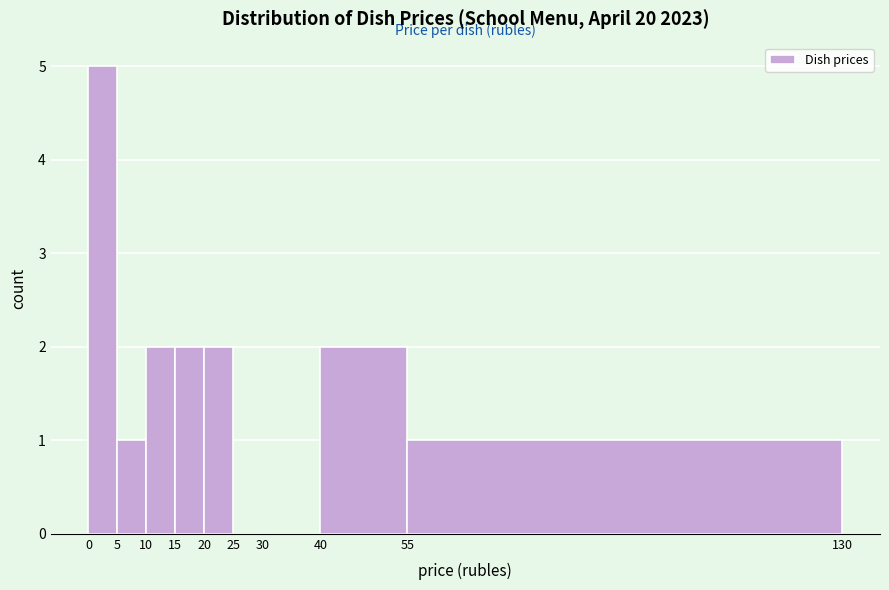

Reading left to right, list every bar in this chart as the range it spans on the x-axis followed by its height. The values are not printed on the chart, so give them approximately, as read against the axis.

0 to 5: 5
5 to 10: 1
10 to 15: 2
15 to 20: 2
20 to 25: 2
25 to 30: 0
30 to 40: 0
40 to 55: 2
55 to 130: 1